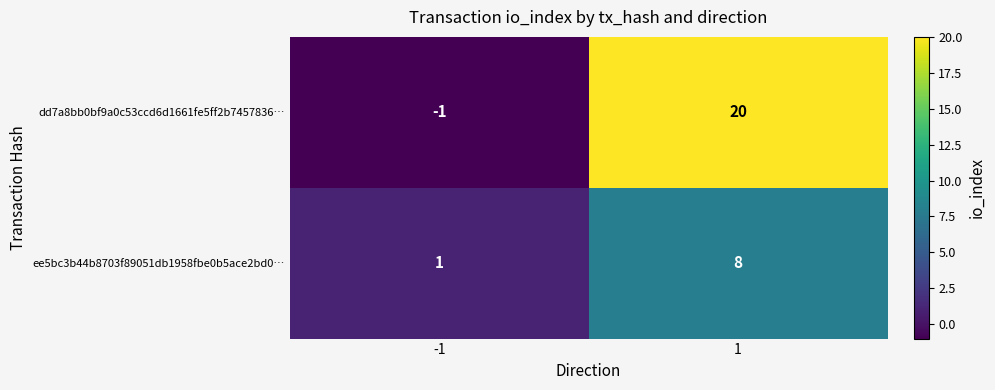

The ee5bc3b44b8703f89051db1958fbe0b5ace2bd0… series shows 0 at -1. True or false?

False